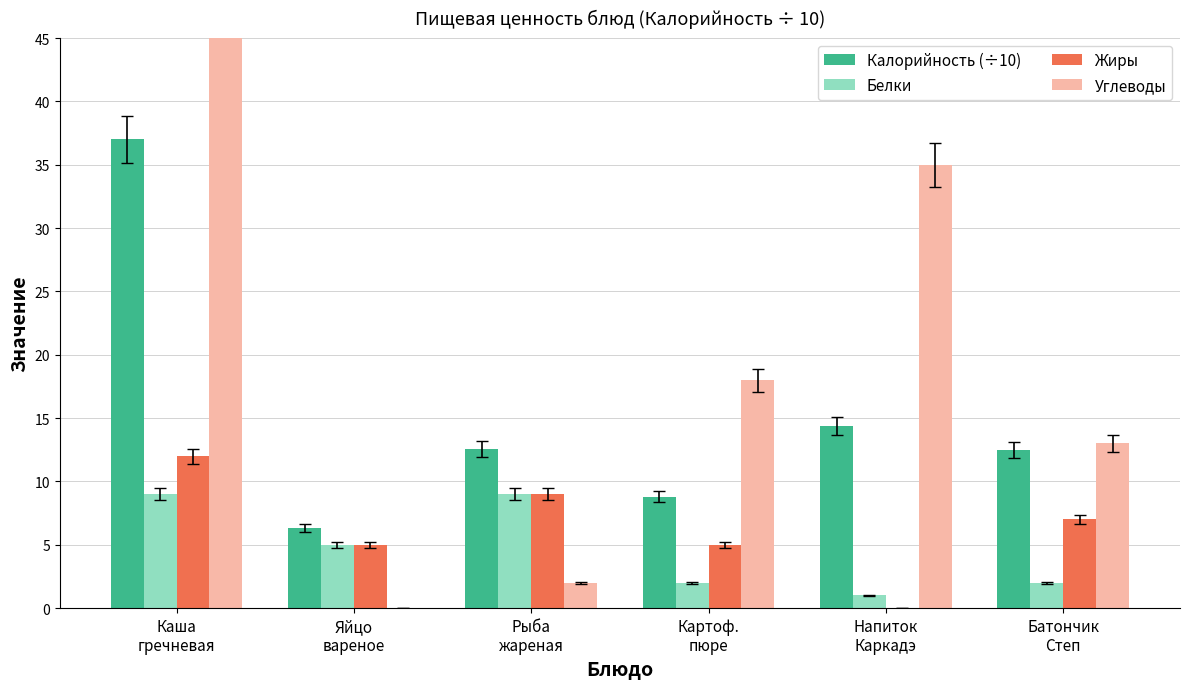

The Калорийность (÷10) series shows 12.6 at Рыба
жареная. True or false?

True